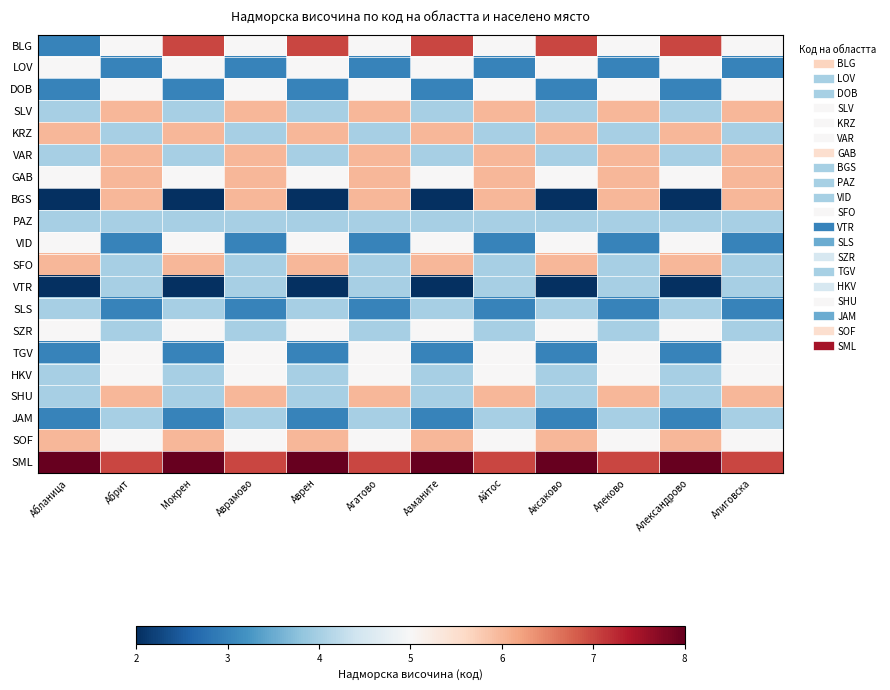

Which has a higher value, Аврамово or Агатово?

Аврамово